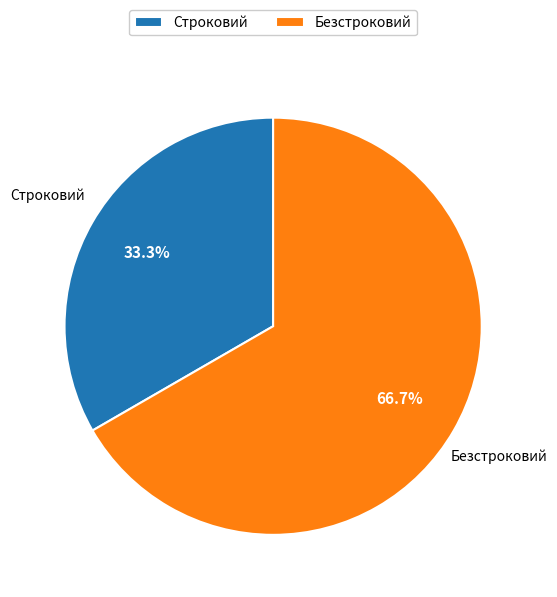

Does Безстроковий account for over 50% of the chart?

Yes